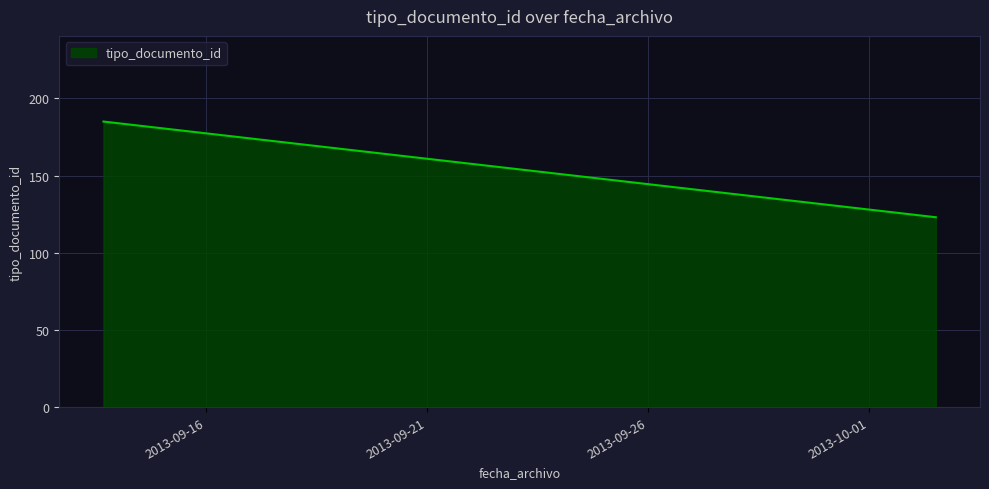

At which category does the data reach its first local peak?

2013-09-13 16:11:29